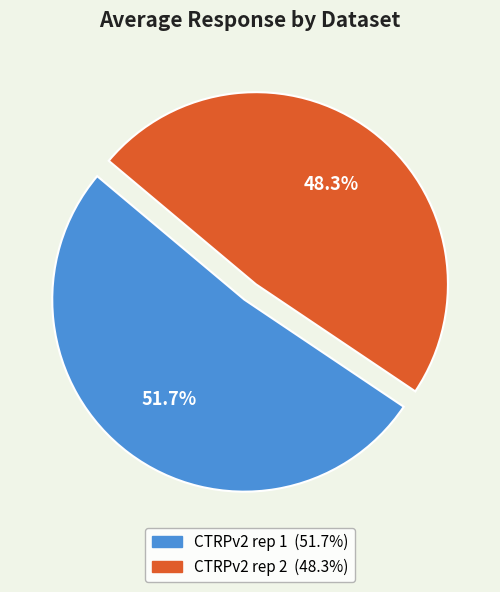

Rank the categories by value from highest to lowest.

CTRPv2 rep 1, CTRPv2 rep 2